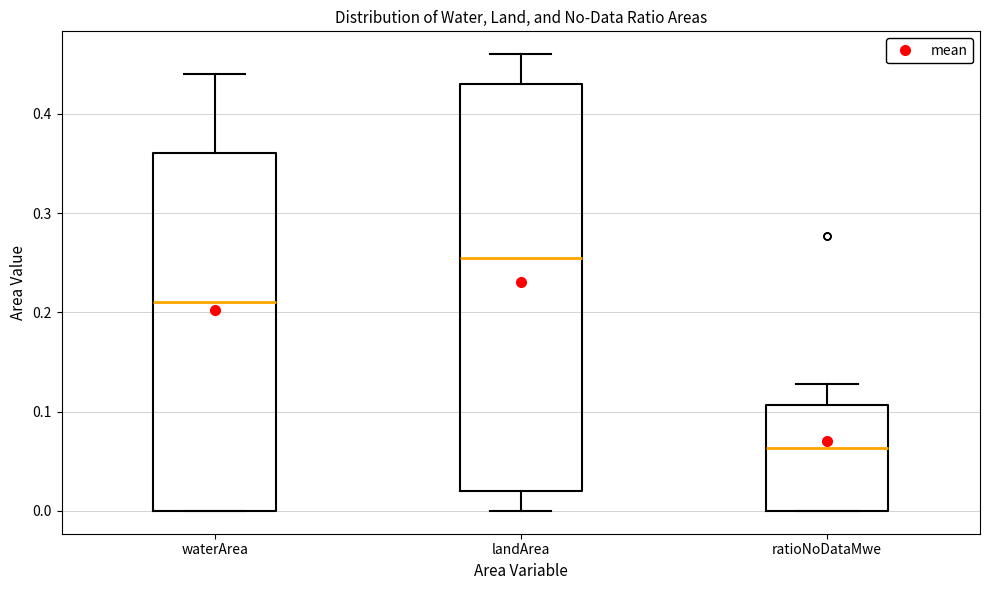

Reading left to right, read every box against the y-axis: the position of its median line, the range the box covers, and the ends of its whiskers. The values are not printed on the chart, so give them approximately, as read against the axis.

waterArea: median 0.21, box 0.00 to 0.36, whiskers 0.00 to 0.44
landArea: median 0.26, box 0.02 to 0.43, whiskers 0.00 to 0.46
ratioNoDataMwe: median 0.06, box 0.00 to 0.11, whiskers 0.00 to 0.13